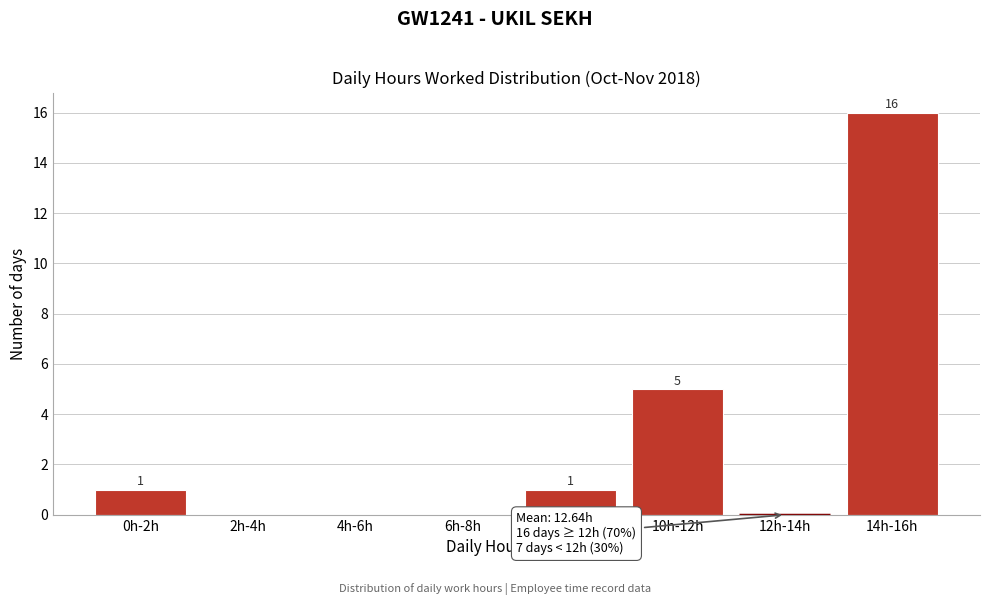

Reading left to right, extract all data points from this chart.

0h-2h=1	2h-4h=0	4h-6h=0	6h-8h=0	8h-10h=1	10h-12h=5	12h-14h=0	14h-16h=16